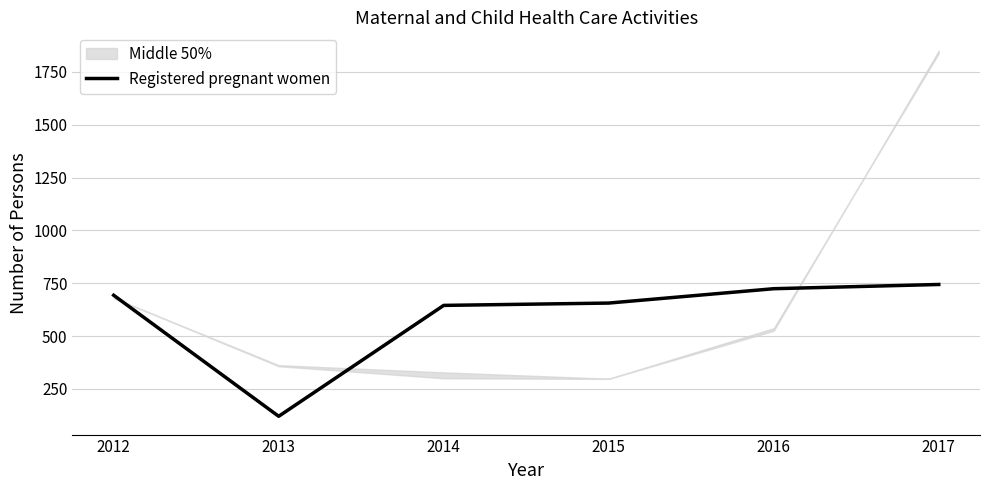

Which label corresponds to the largest value in the chart?

2017